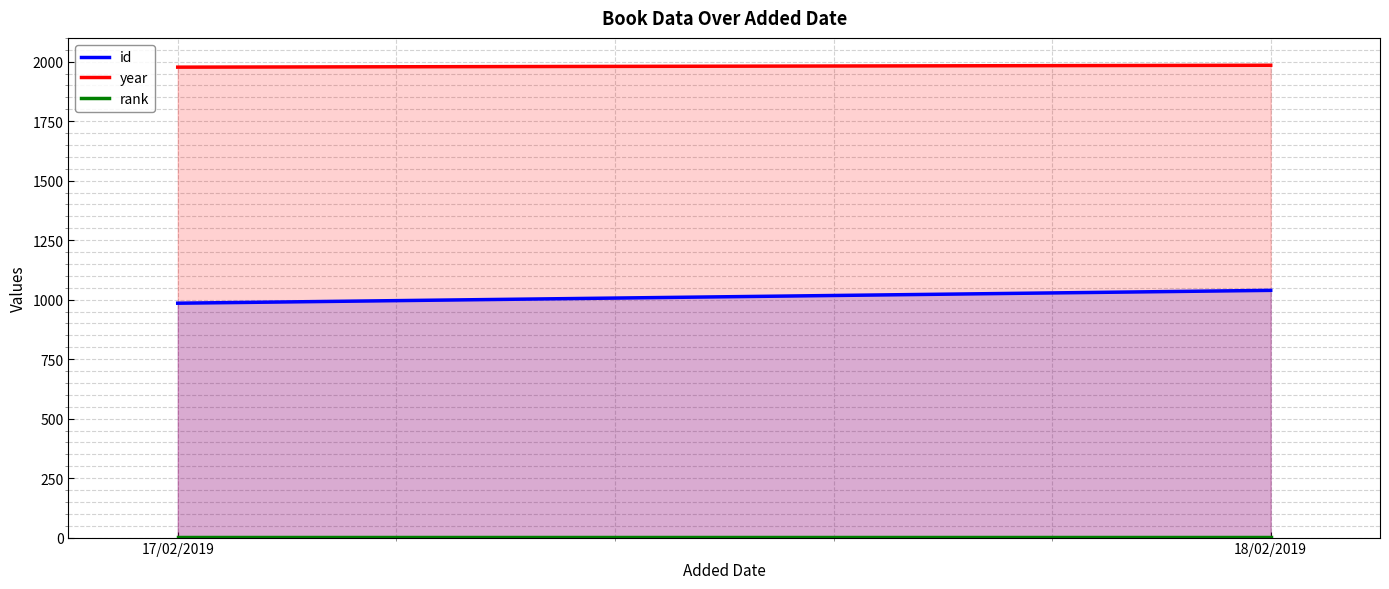

What position from the right is 18/02/2019?

1